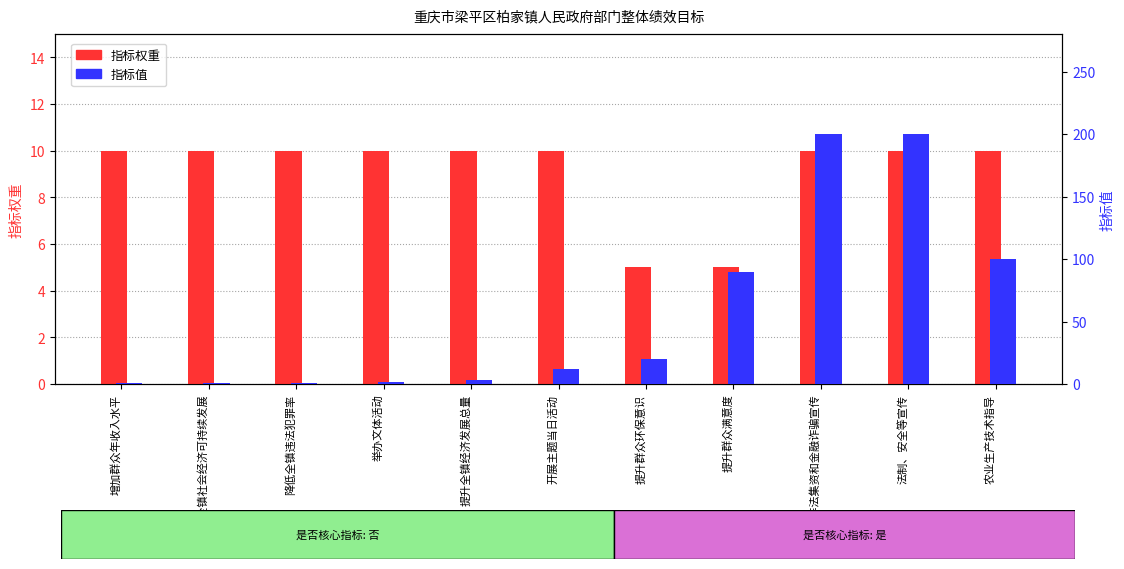

What is the value of the 指标值 bar at the 2nd from the left?

1